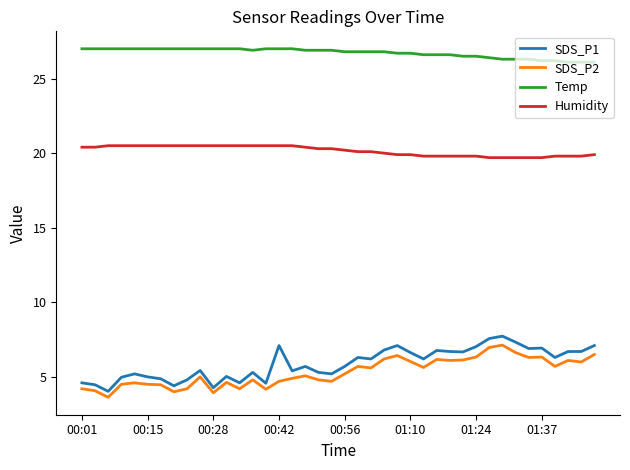

List the series in order of their peak value, highest first.

Temp, Humidity, SDS_P1, SDS_P2